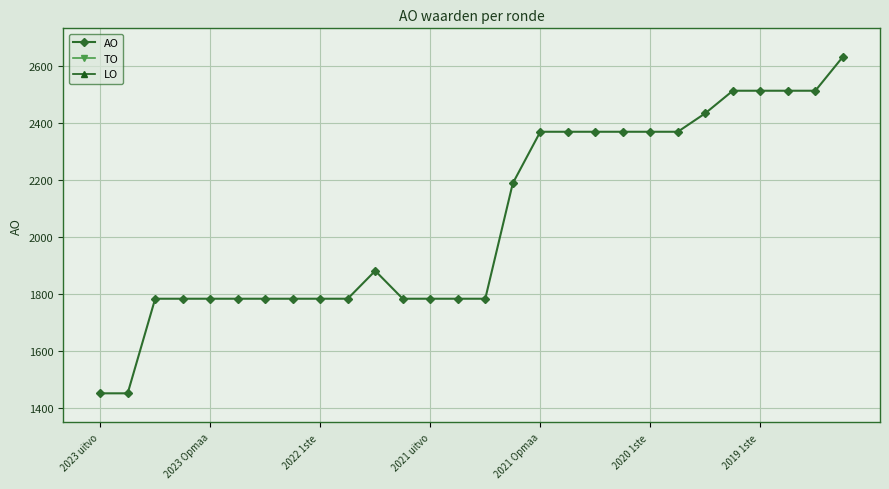

Is it true that AO equals 743 at 2021 uitvo?

False